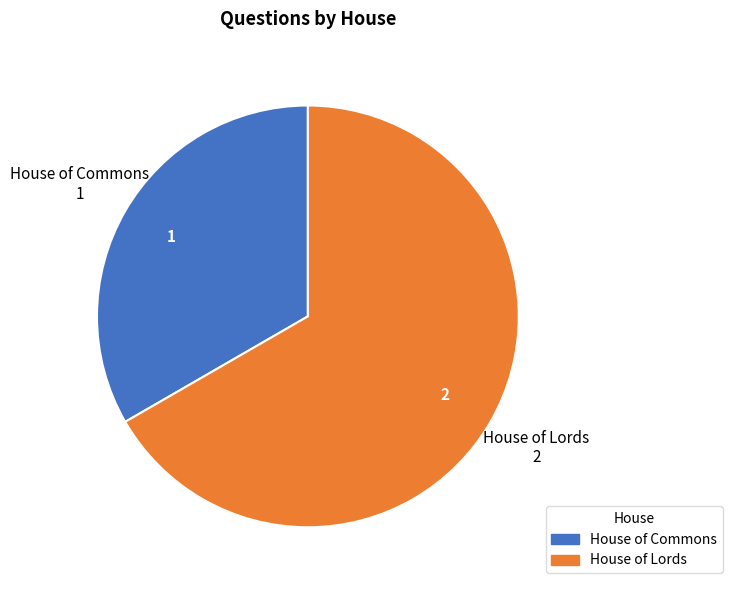

Combined, do House of Commons and House of Lords account for over 50%?

Yes